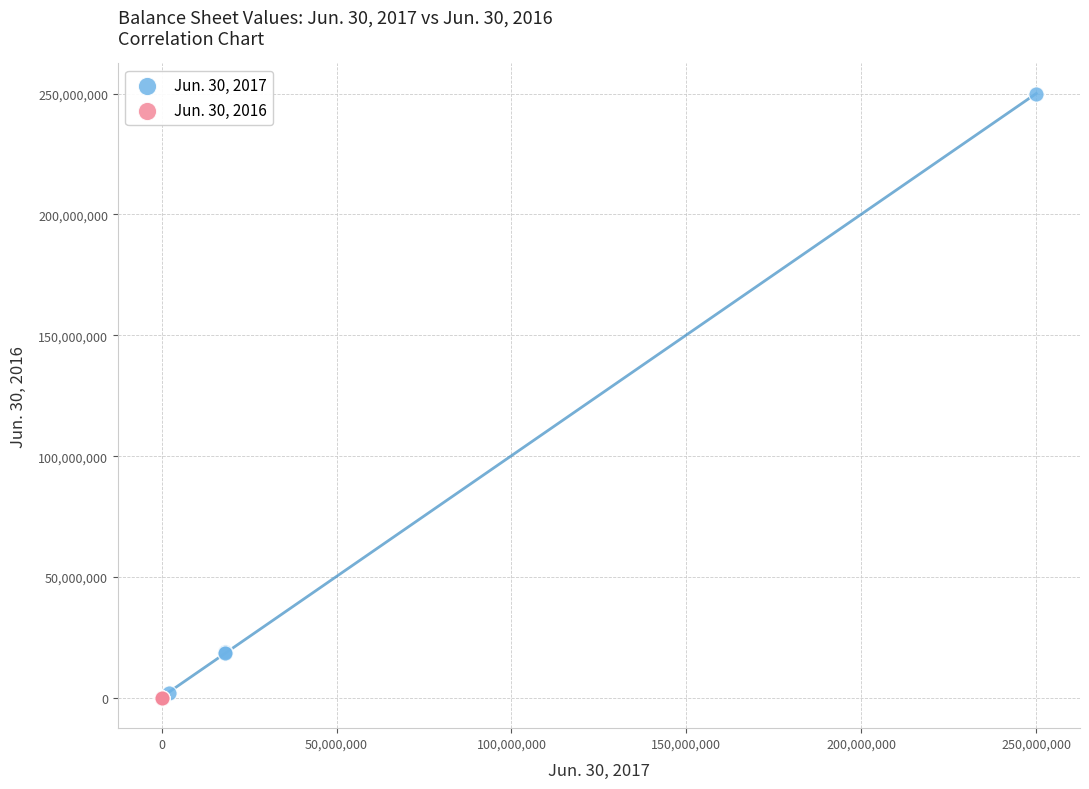

Which series has the largest Y range (max minus min)?

Jun. 30, 2017